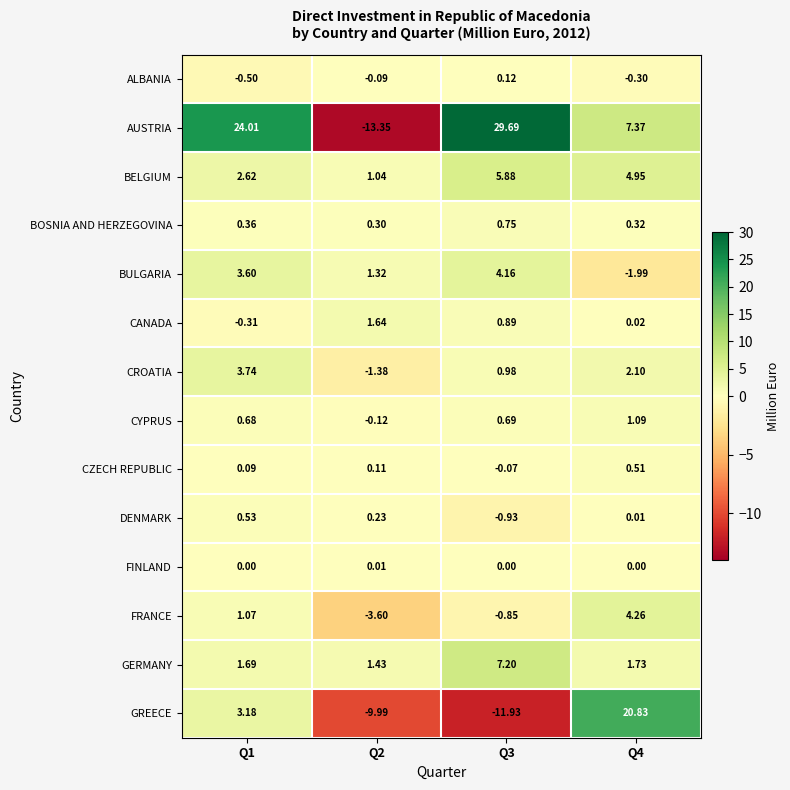

Is the value of CZECH REPUBLIC at Q2 greater than the value of BOSNIA AND HERZEGOVINA at Q2?

No